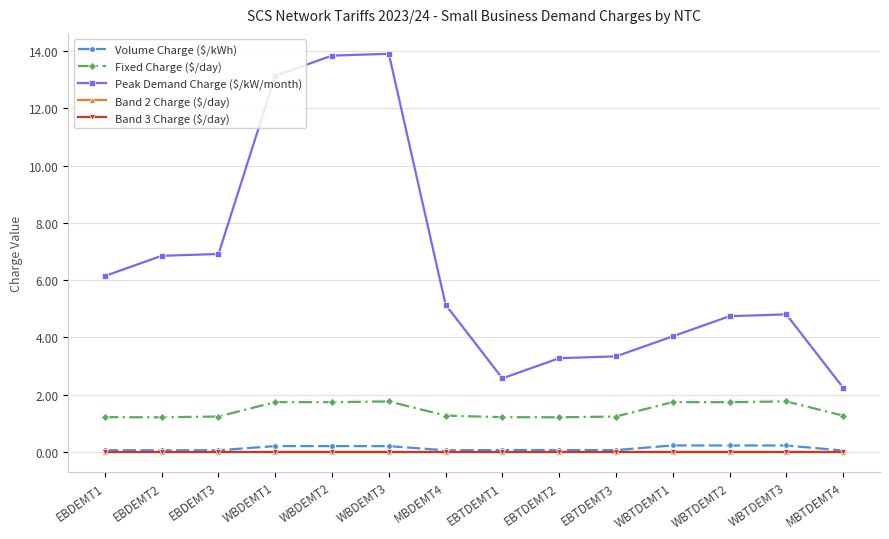

Rank the series at WBTDEMT1 from lowest to highest value.

Band 2 Charge ($/day), Band 3 Charge ($/day), Volume Charge ($/kWh), Fixed Charge ($/day), Peak Demand Charge ($/kW/month)